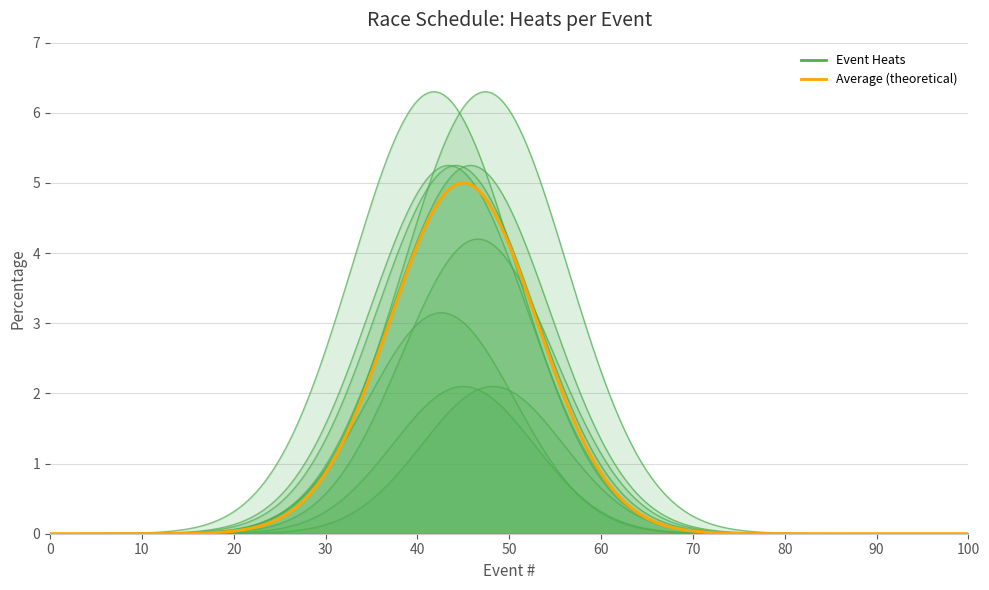

How many values are below 5?

4